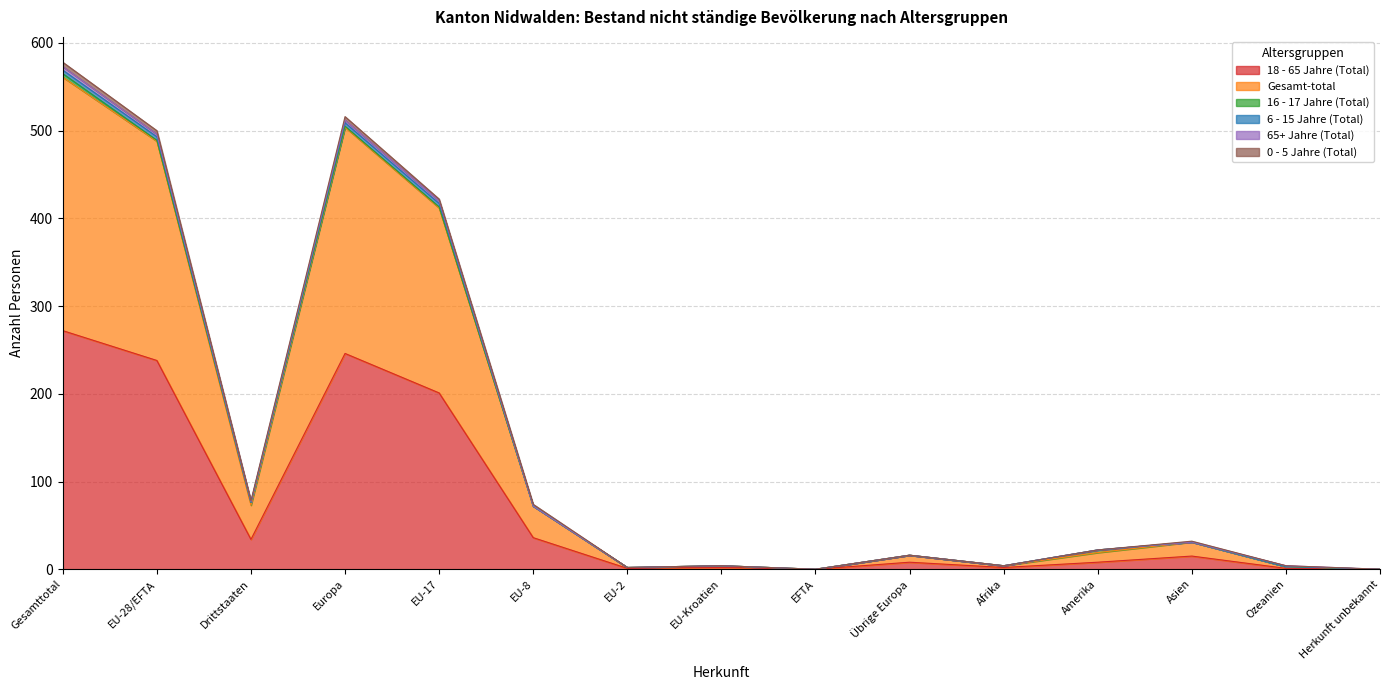

Which category has the highest value in the 18 - 65 Jahre (Total) series?

Gesamttotal